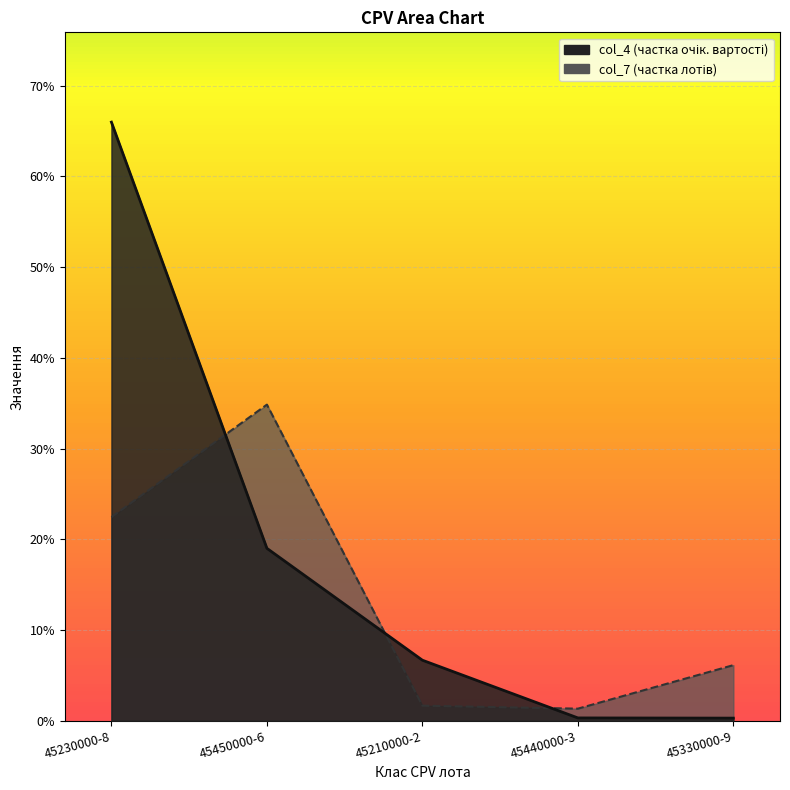

What is the sum of all Кіль-сть лотів values?

0.7